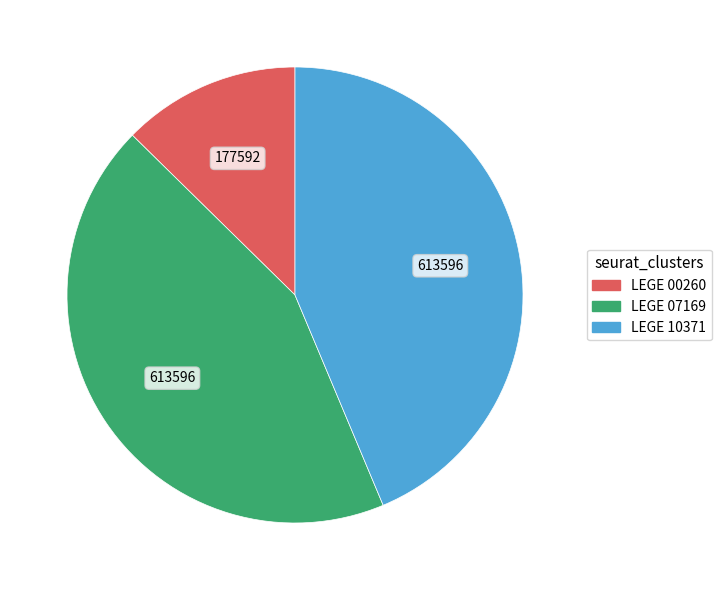

What is the smallest slice in the pie chart?

LEGE 00260